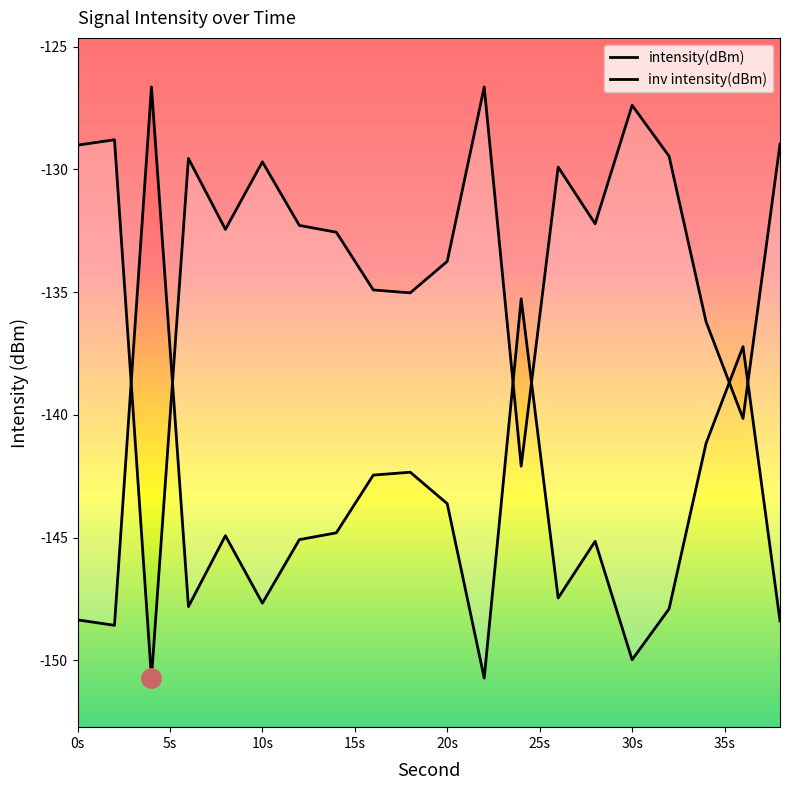

What is the sum of all values?

-2661.7